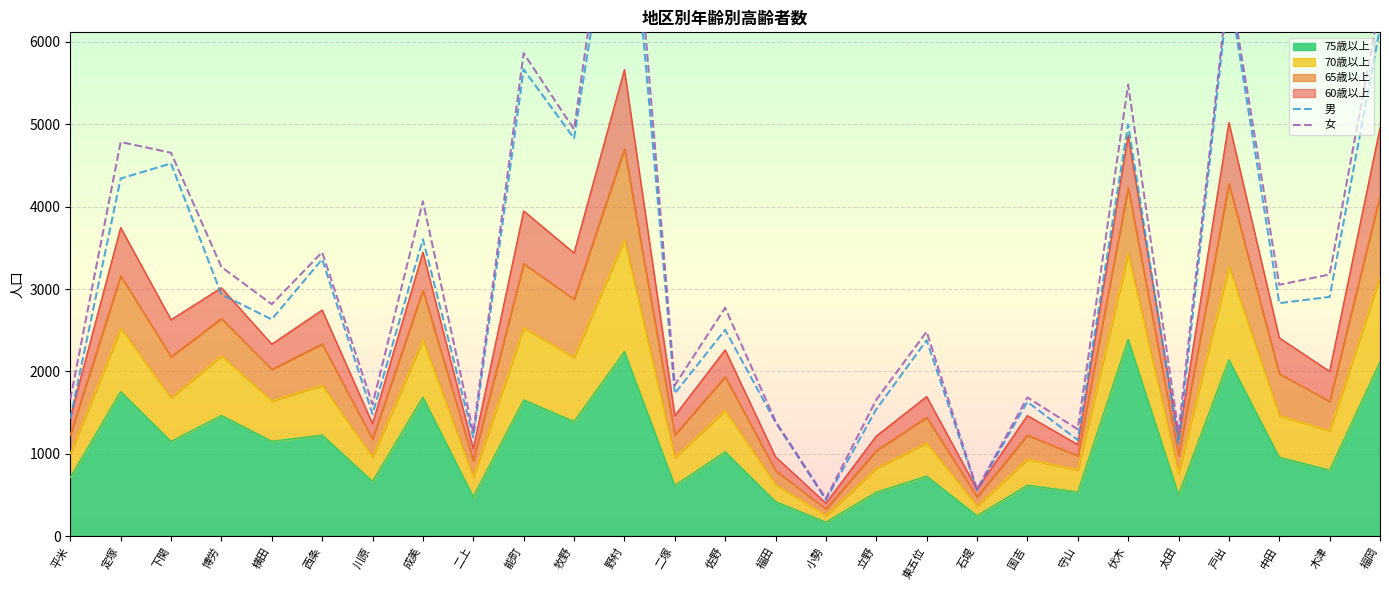

At how many categories does at least one series exceed 4551?

8